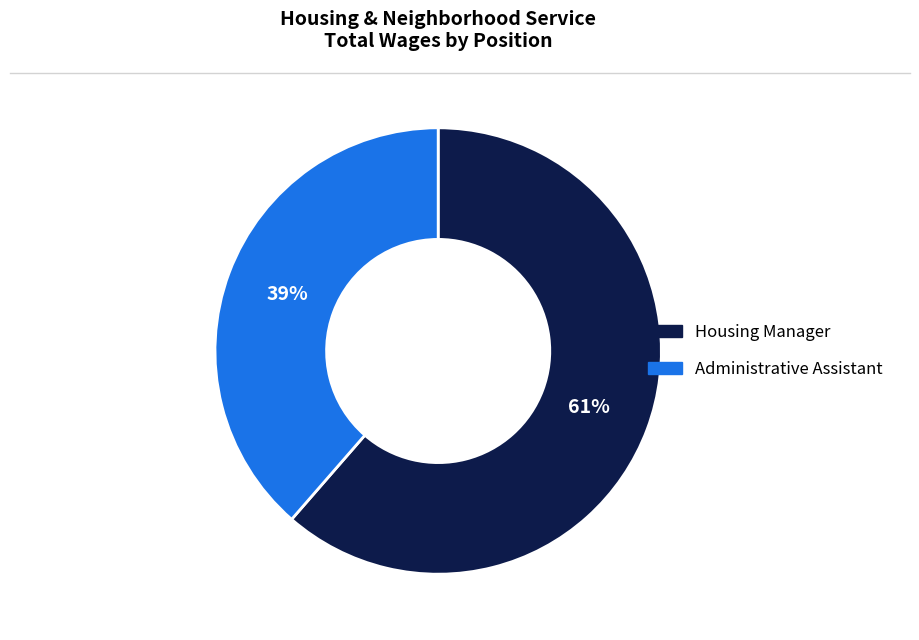

Which category has the smallest portion of the pie?

Administrative Assistant